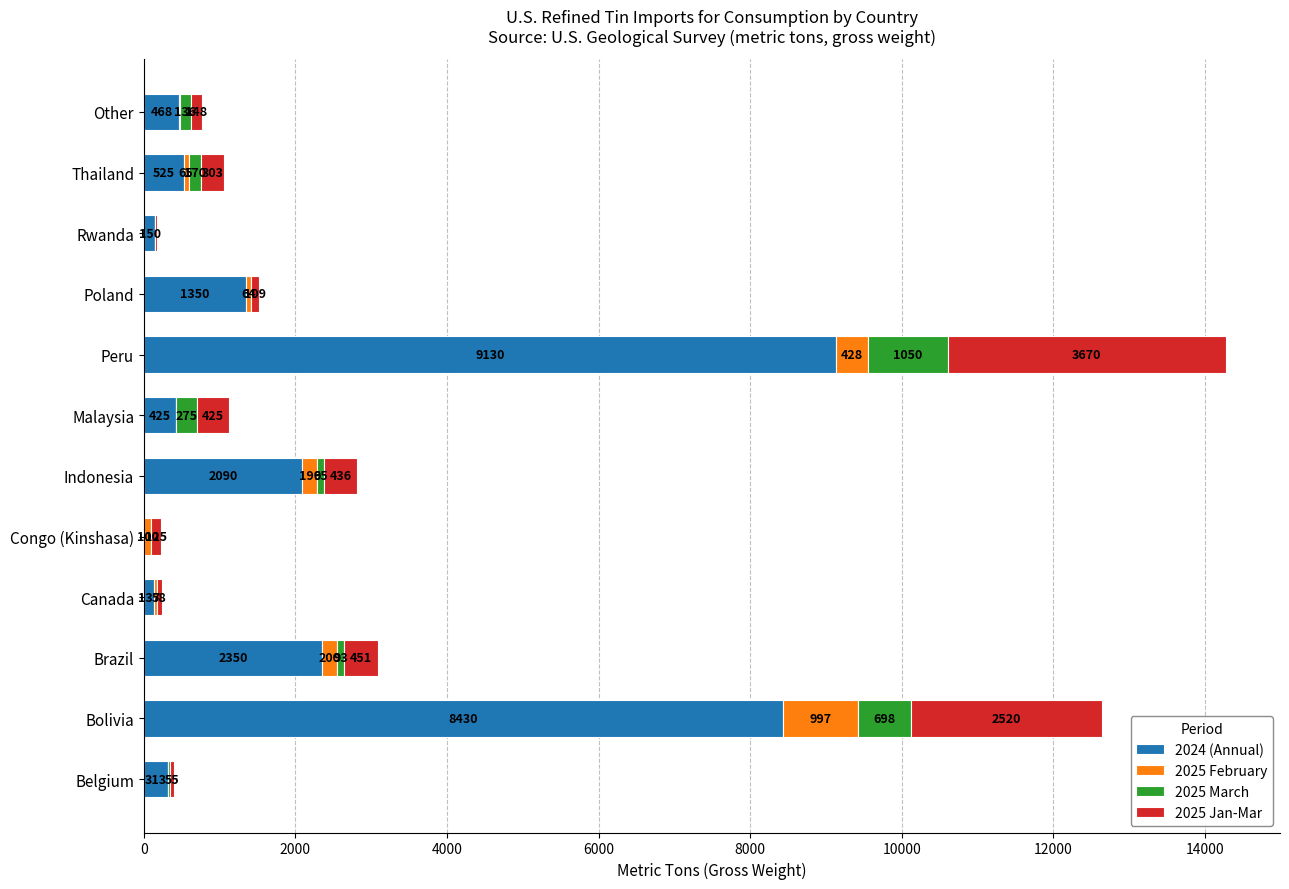

True or false: 2024 (Annual) has a value of 313 at Belgium.

True